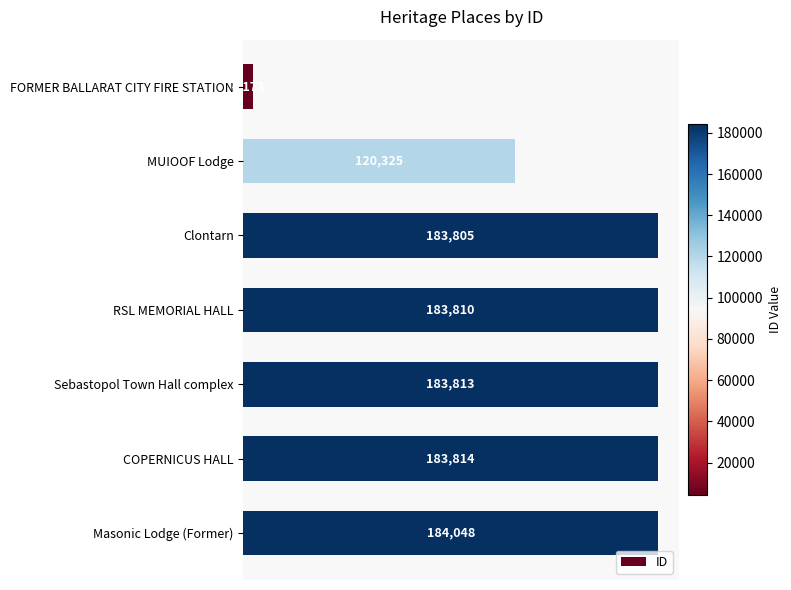

Reading top to bottom, list all the values displayed in this chart.

FORMER BALLARAT CITY FIRE STATION=4173	MUIOOF Lodge=120325	Clontarn=183805	RSL MEMORIAL HALL=183810	Sebastopol Town Hall complex=183813	COPERNICUS HALL=183814	Masonic Lodge (Former)=184048